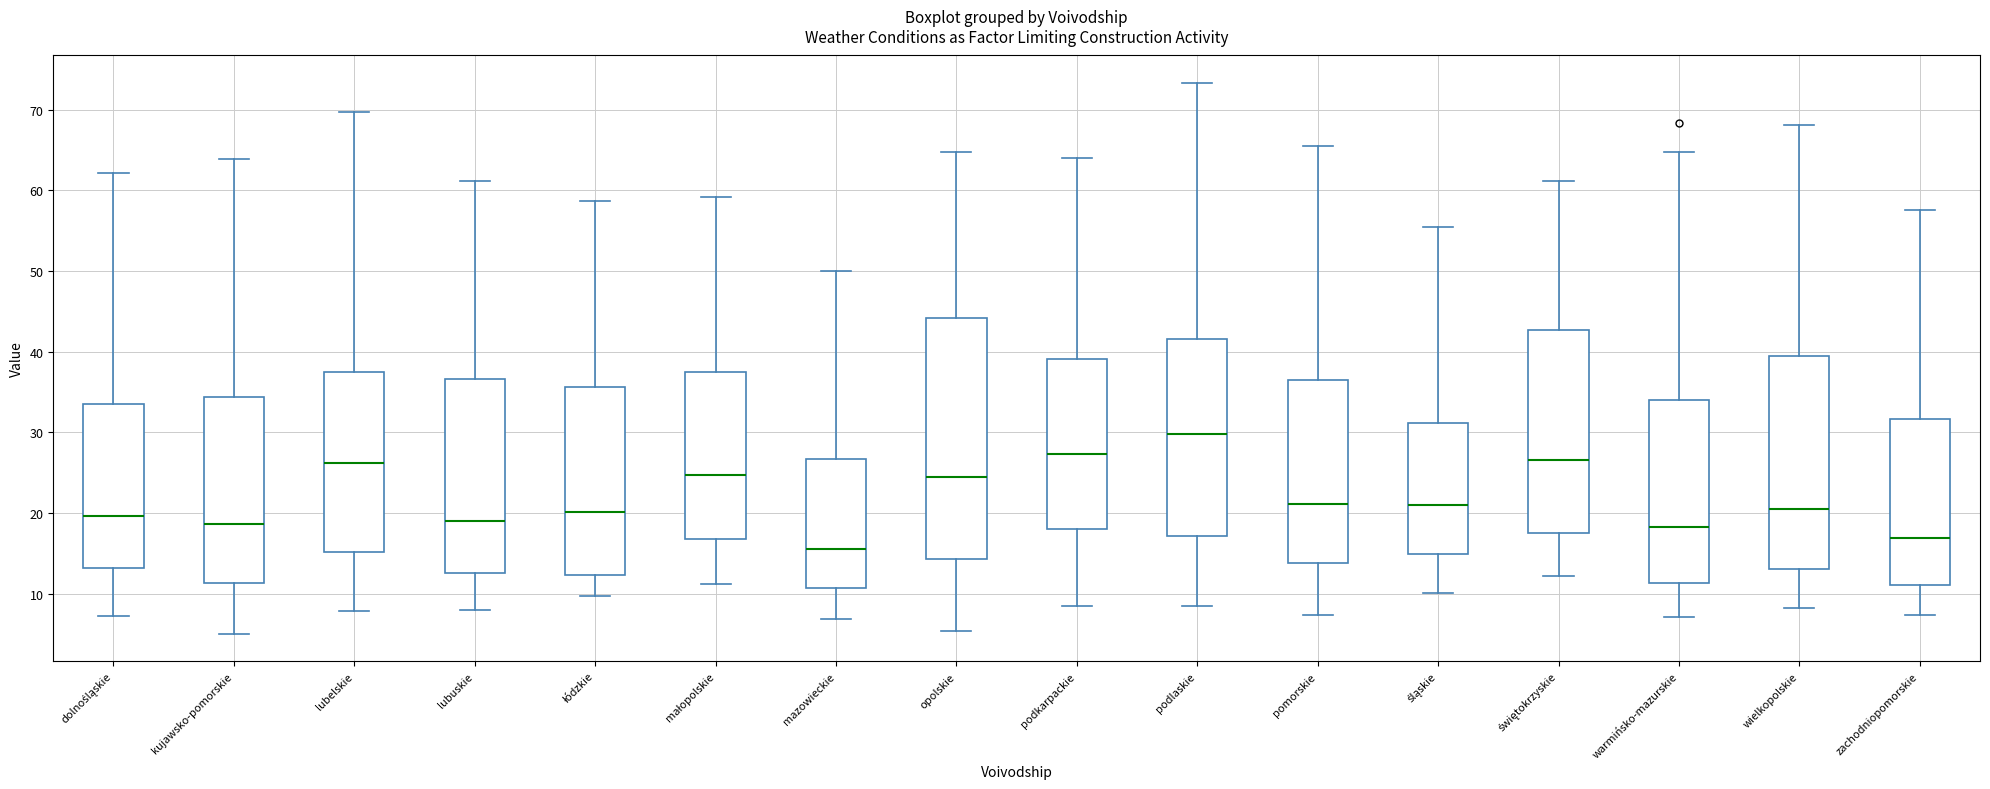

Where is the lower edge of the box for opolskie on the y-axis? The values are not printed on the chart, so give them approximately, as read against the axis.

14